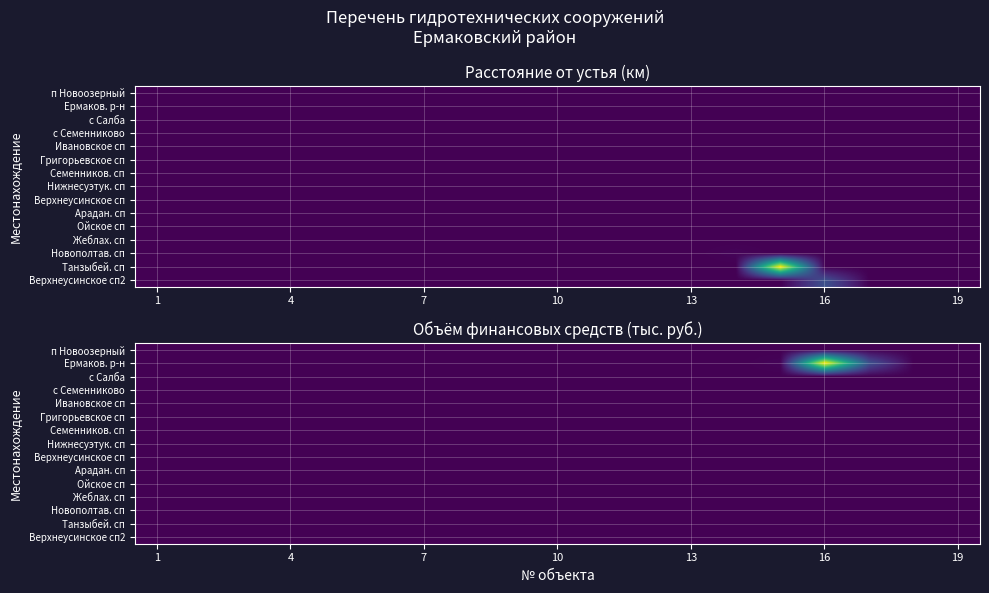

At which category is the sum across all series the highest?

16